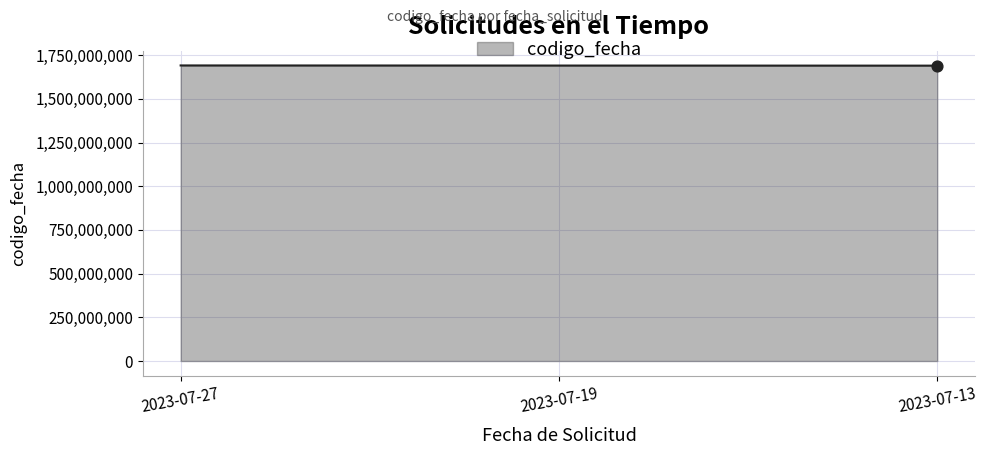

What is the ratio of the value at 2023-07-19 to the value at 2023-07-27?

1.0